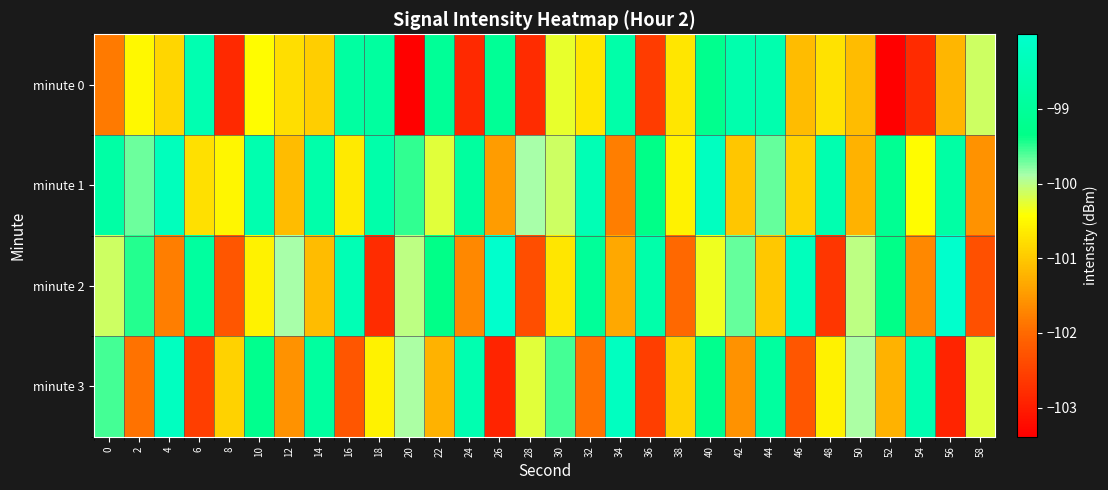

At which category does the chart reach its peak across all series?

56